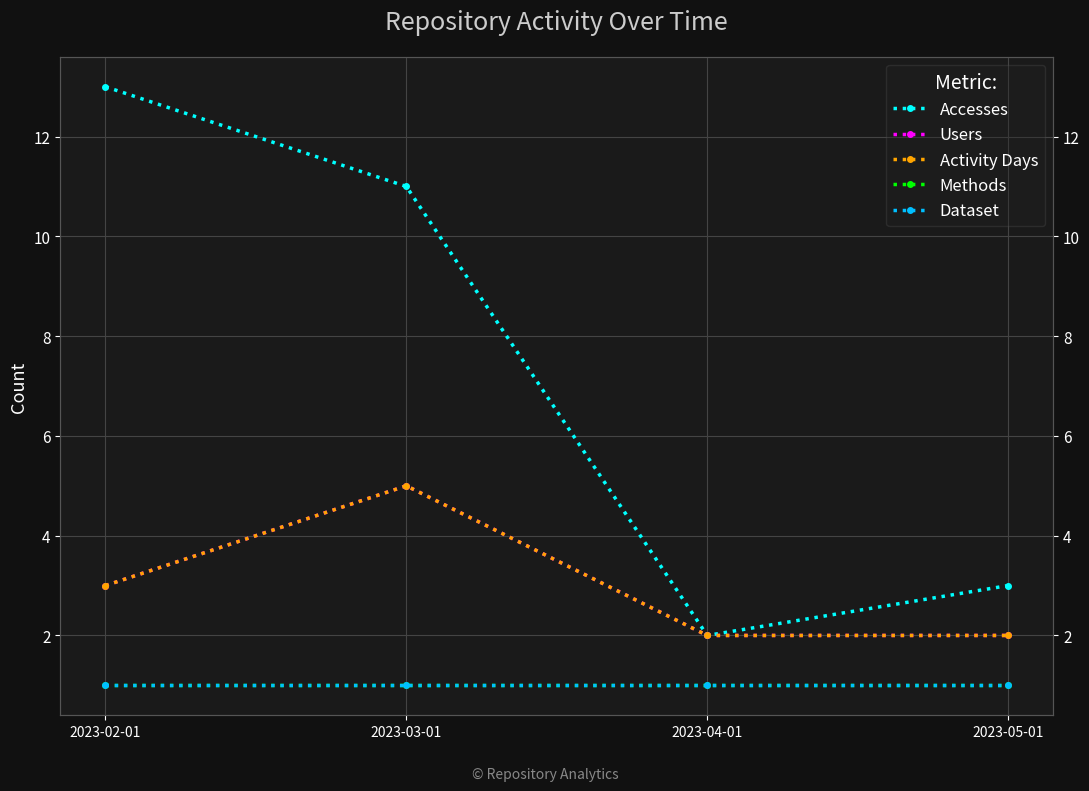

What is the minimum value shown in the chart?

1